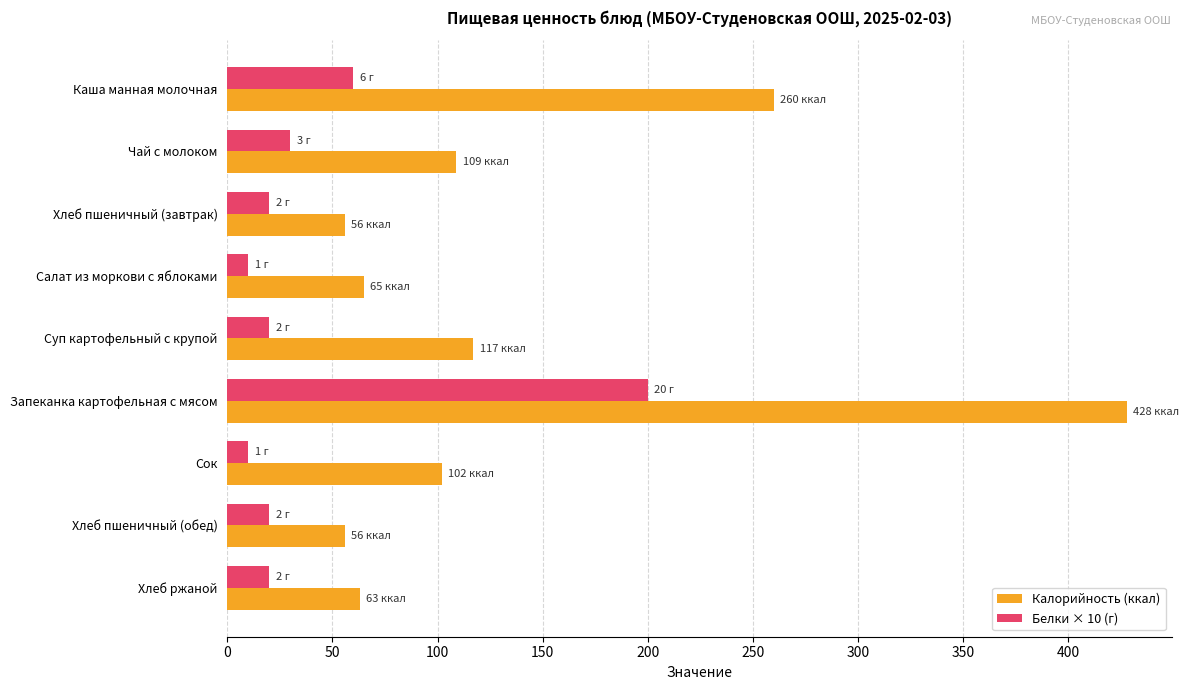

What is the sum of all Белки × 10 (г) values?

390